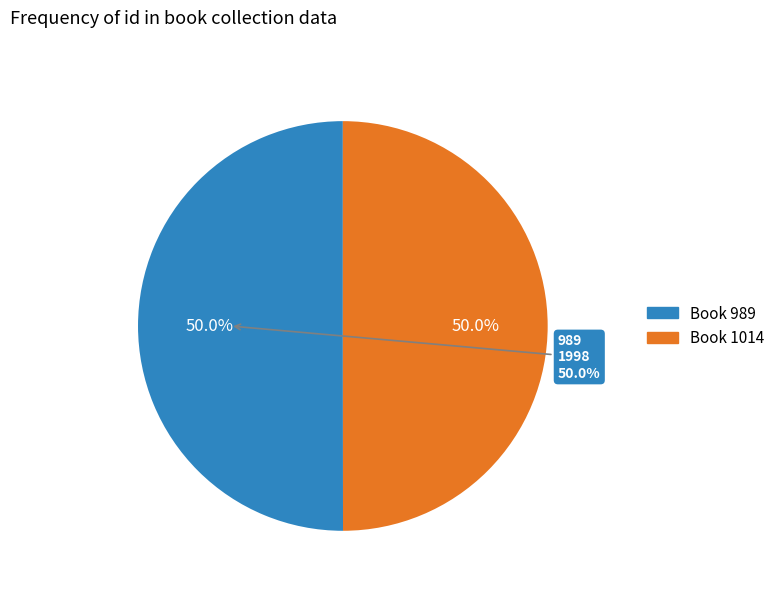

What percentage is the 989 slice, to the nearest percent?

50%